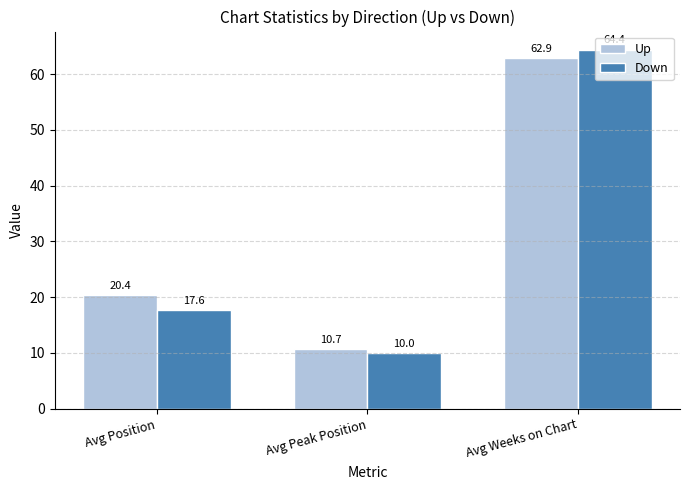

How many values in the Up series exceed 20?

2